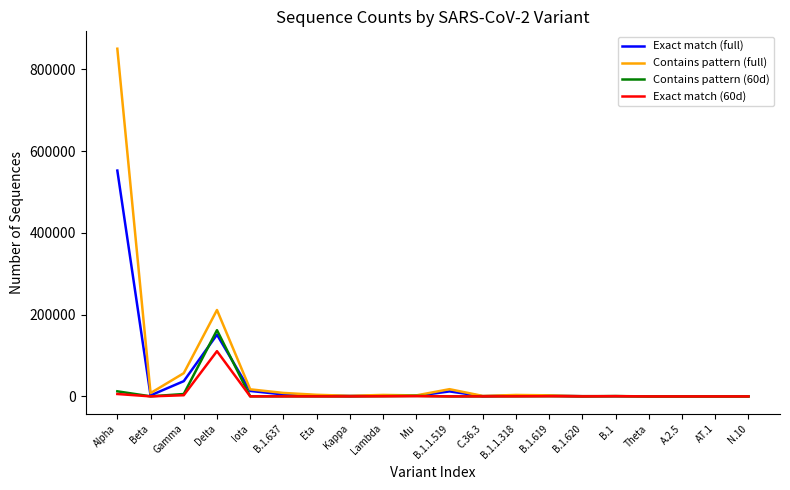

What position from the left is Delta?

4